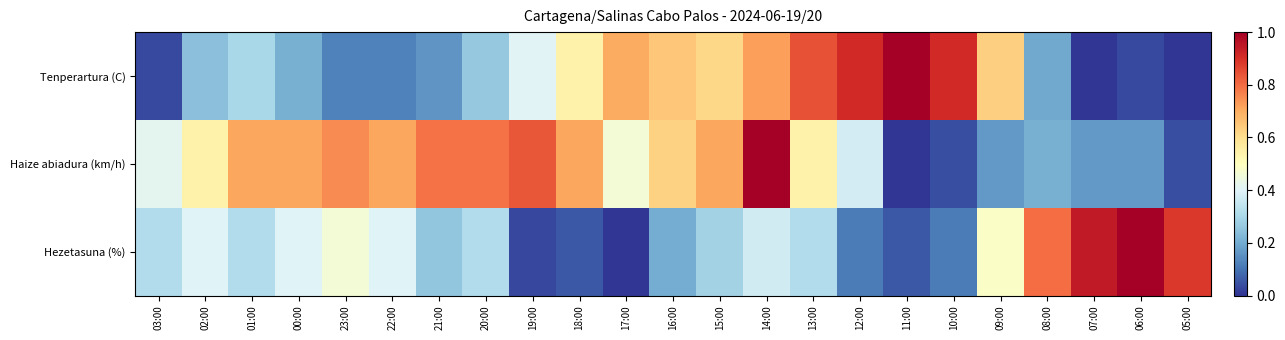

What is the maximum value shown in the chart?

1.0